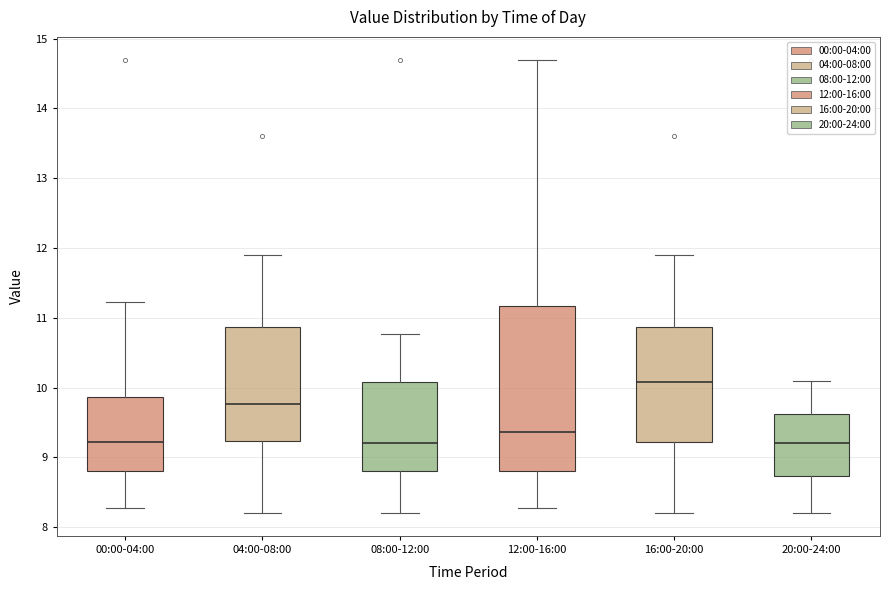

Which box is the tallest, from its lower edge to its upper edge?

12:00-16:00